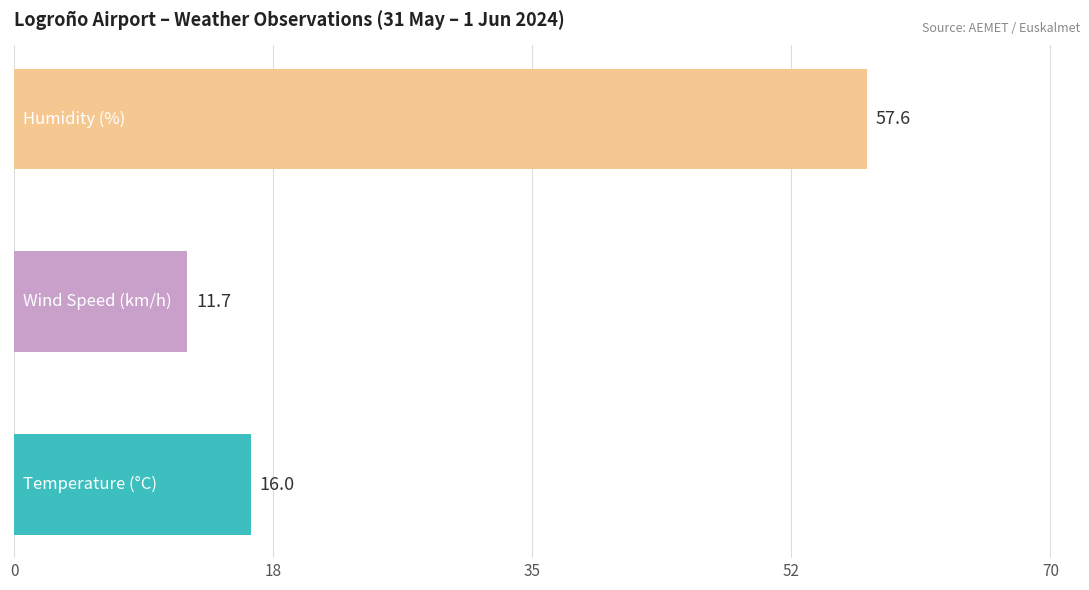

What is the average value?

28.4